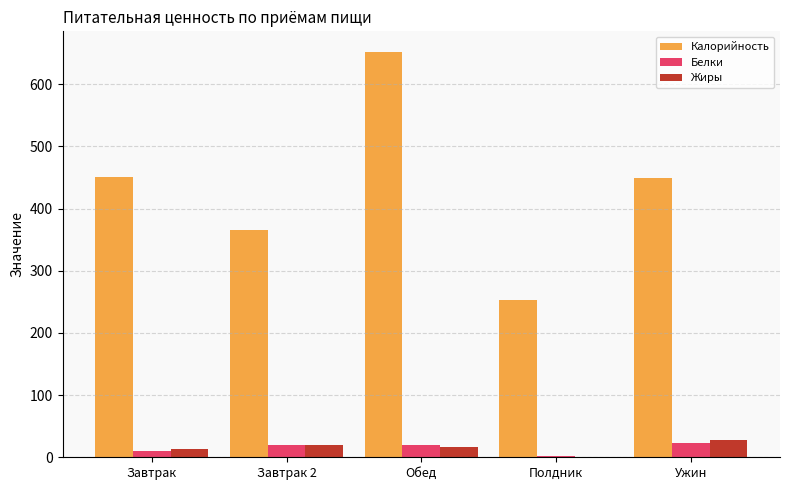

How many values in the Жиры series exceed 15?

3